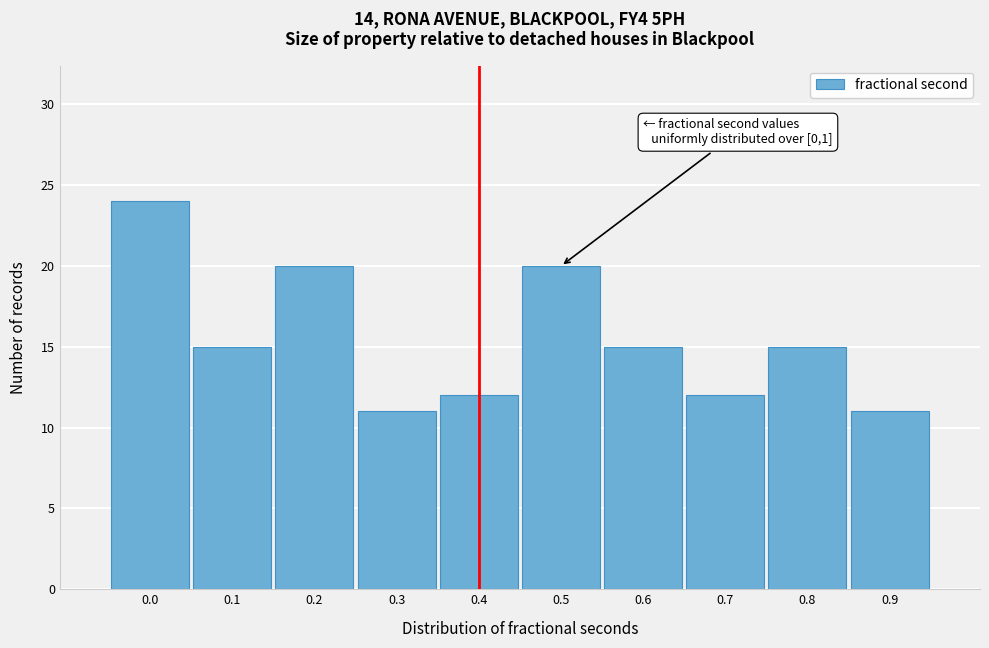

Reading left to right, list all the values displayed in this chart.

24	15	20	11	12	20	15	12	15	11